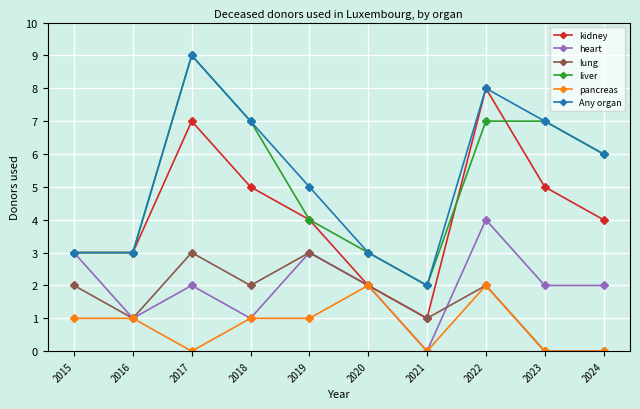

True or false: liver has more than 2 interior local peaks.

False